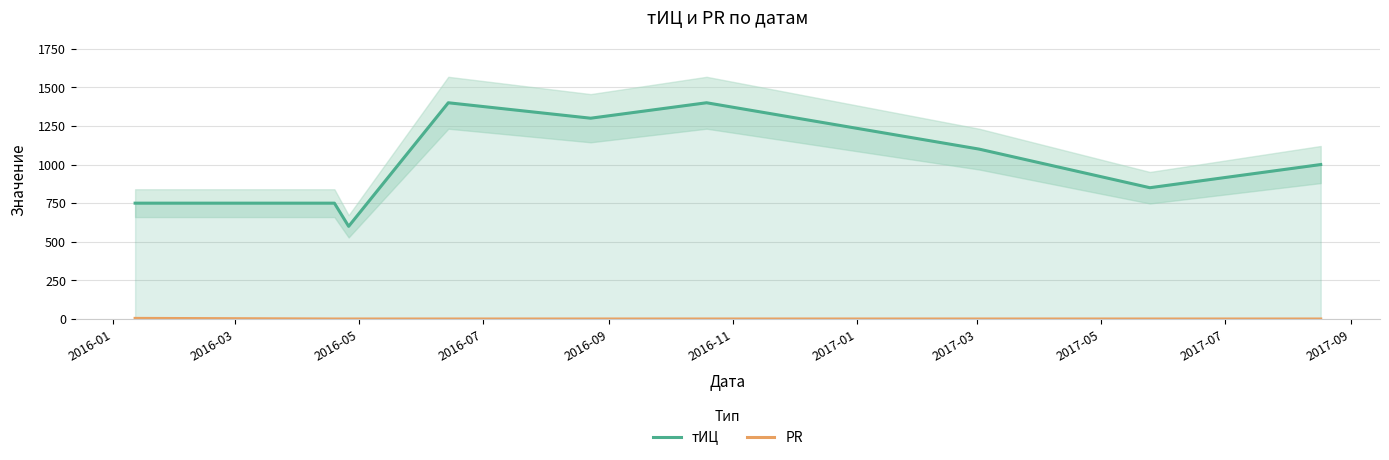

True or false: PR and тИЦ intersect in this chart.

False